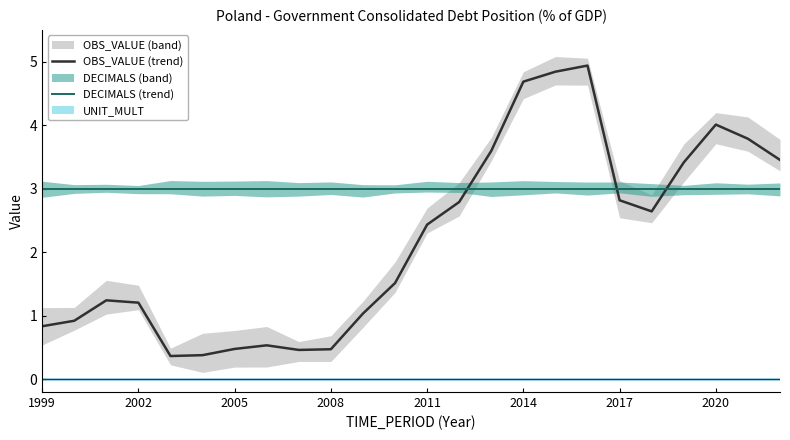

True or false: DECIMALS (mean) and OBS_VALUE (mean) intersect in this chart.

True